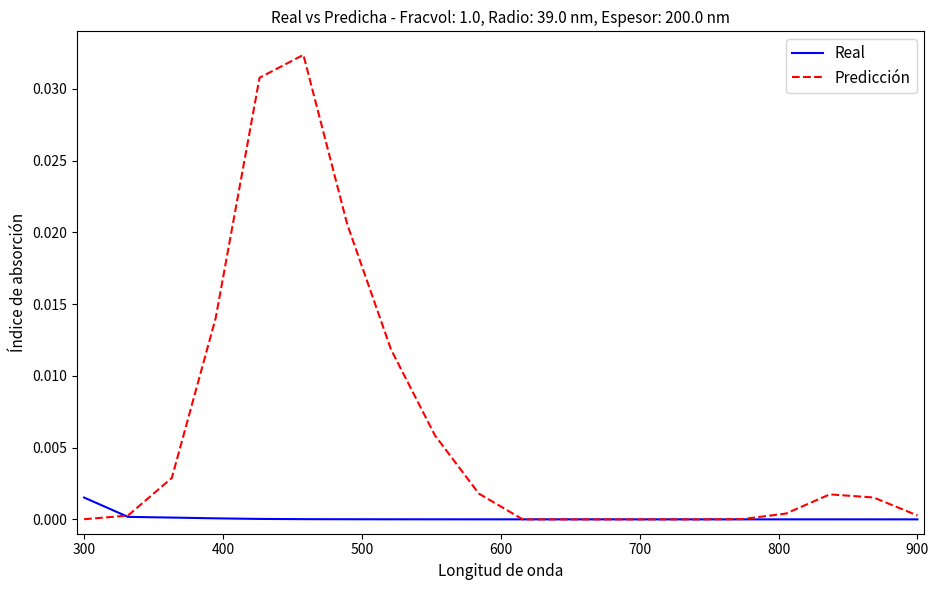

Which series has the largest total across all categories?

Predicción